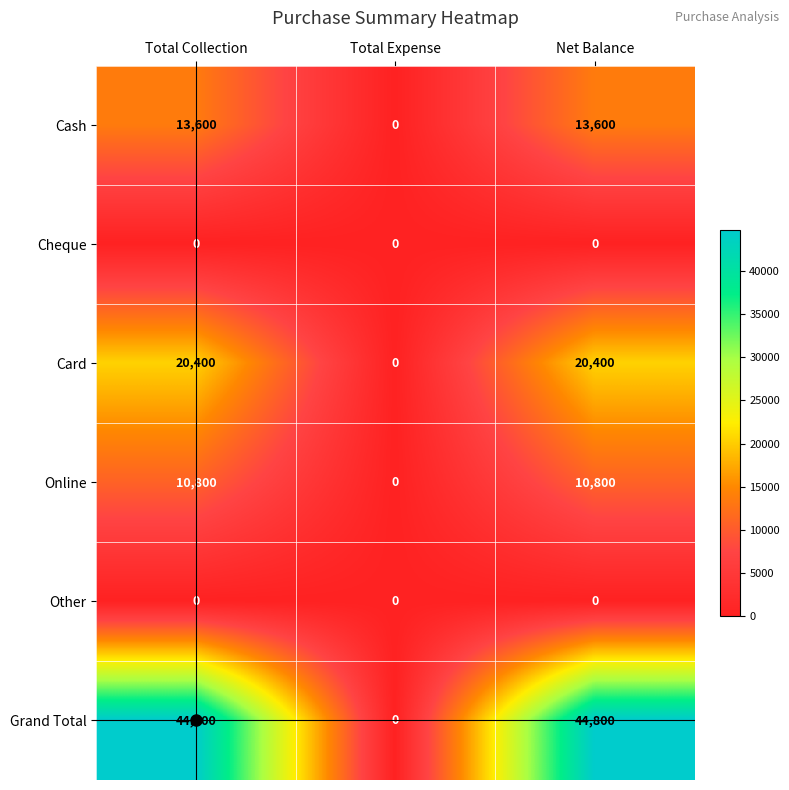

Which series has the largest total across all categories?

Grand Total